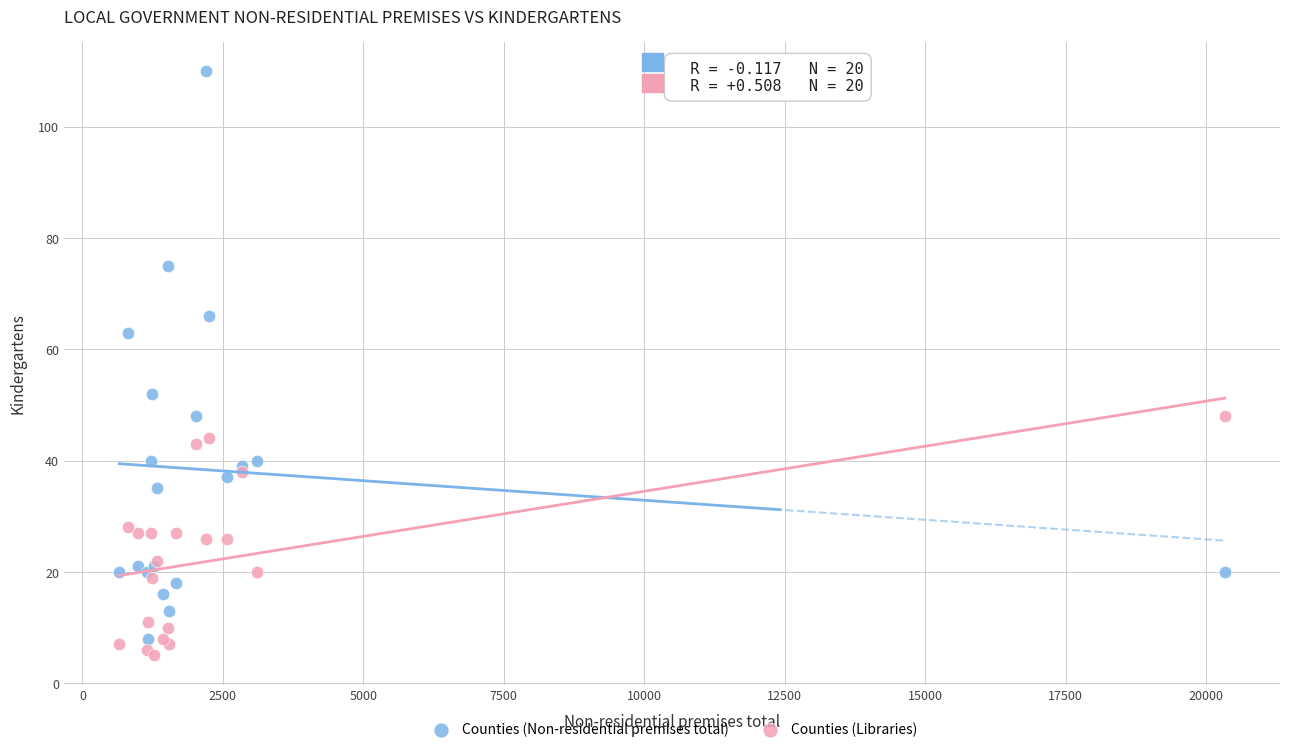

Which series has the largest Y range (max minus min)?

Counties (Non-residential premises total)